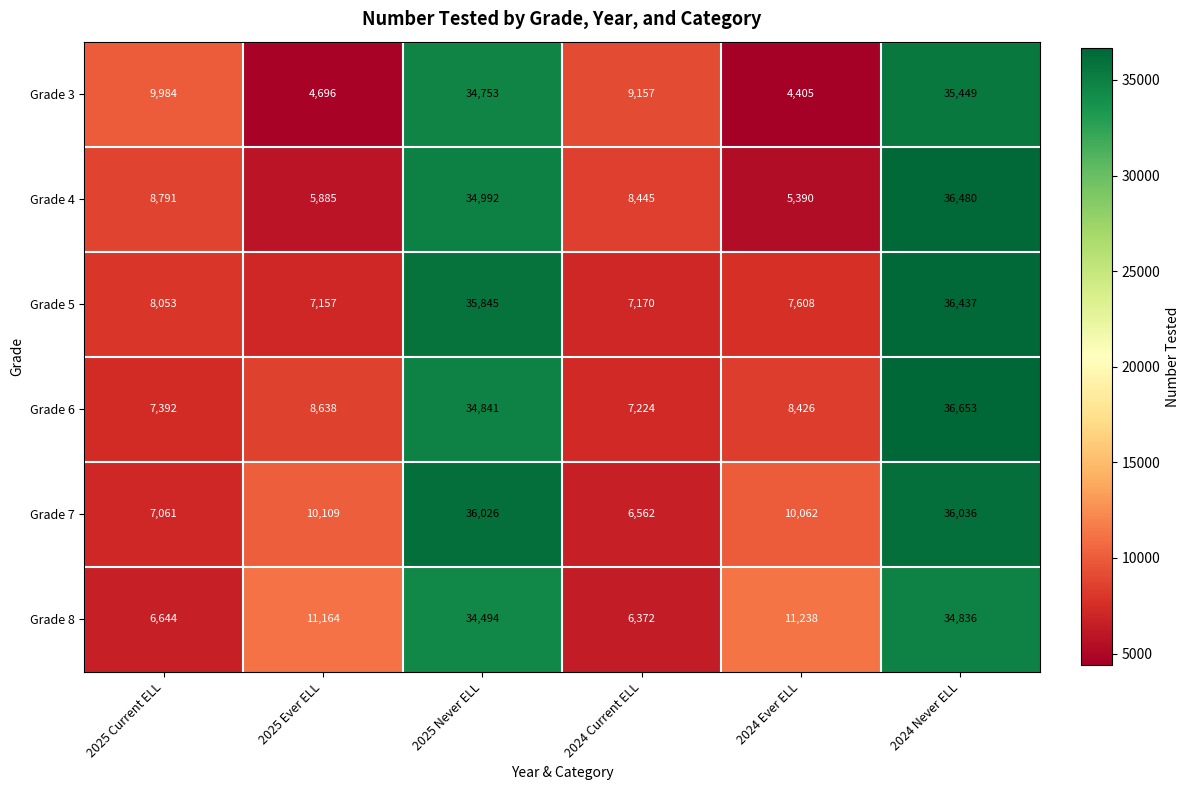

At how many categories does at least one series exceed 29475?

2